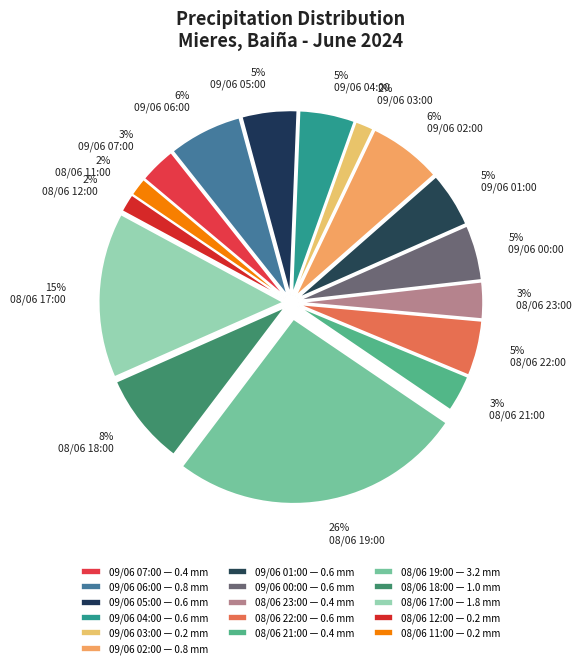

Count the number of slices in the pie.

16